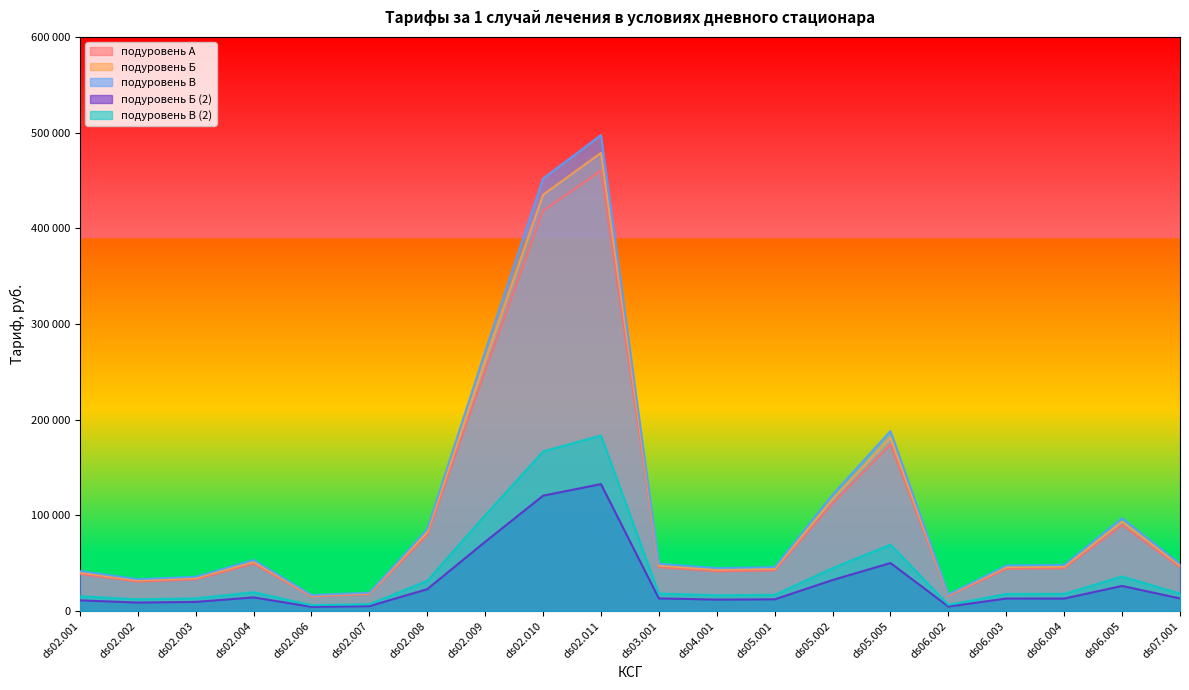

At which category does подуровень Б (2) reach its first local peak?

ds02.004